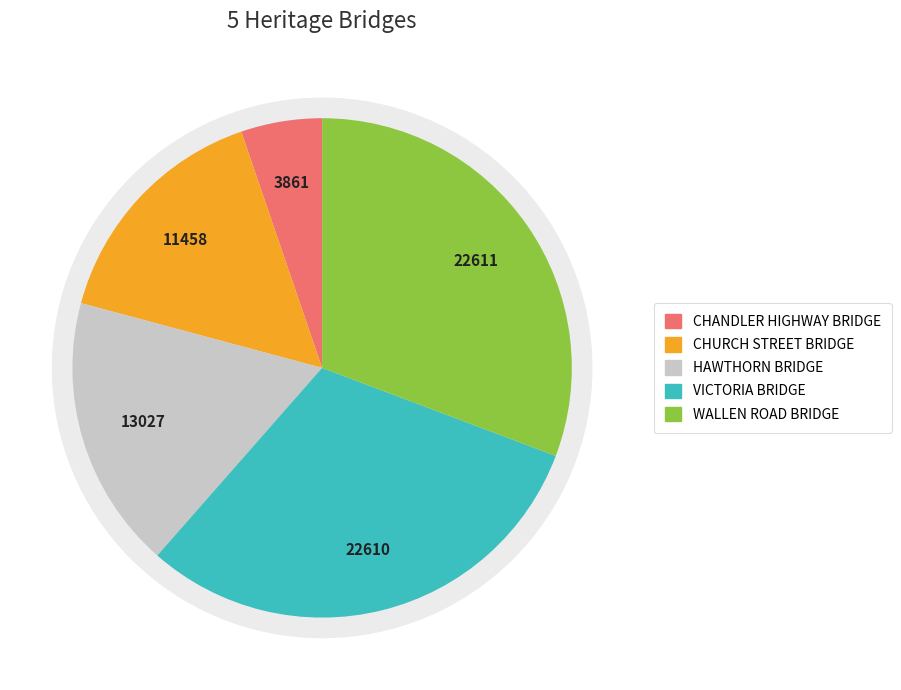

To the nearest percent, what is the difference between the CHURCH STREET BRIDGE and CHANDLER HIGHWAY BRIDGE slice percentages?

10%